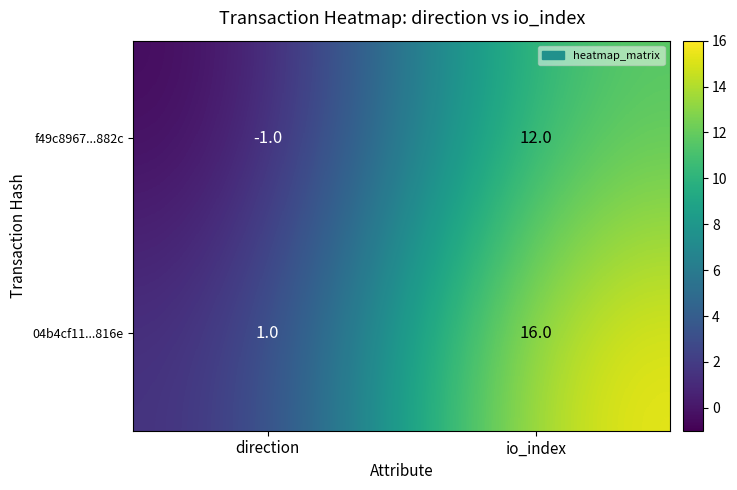

What is the sum of the f49c8967...882c values at io_index and direction?

11